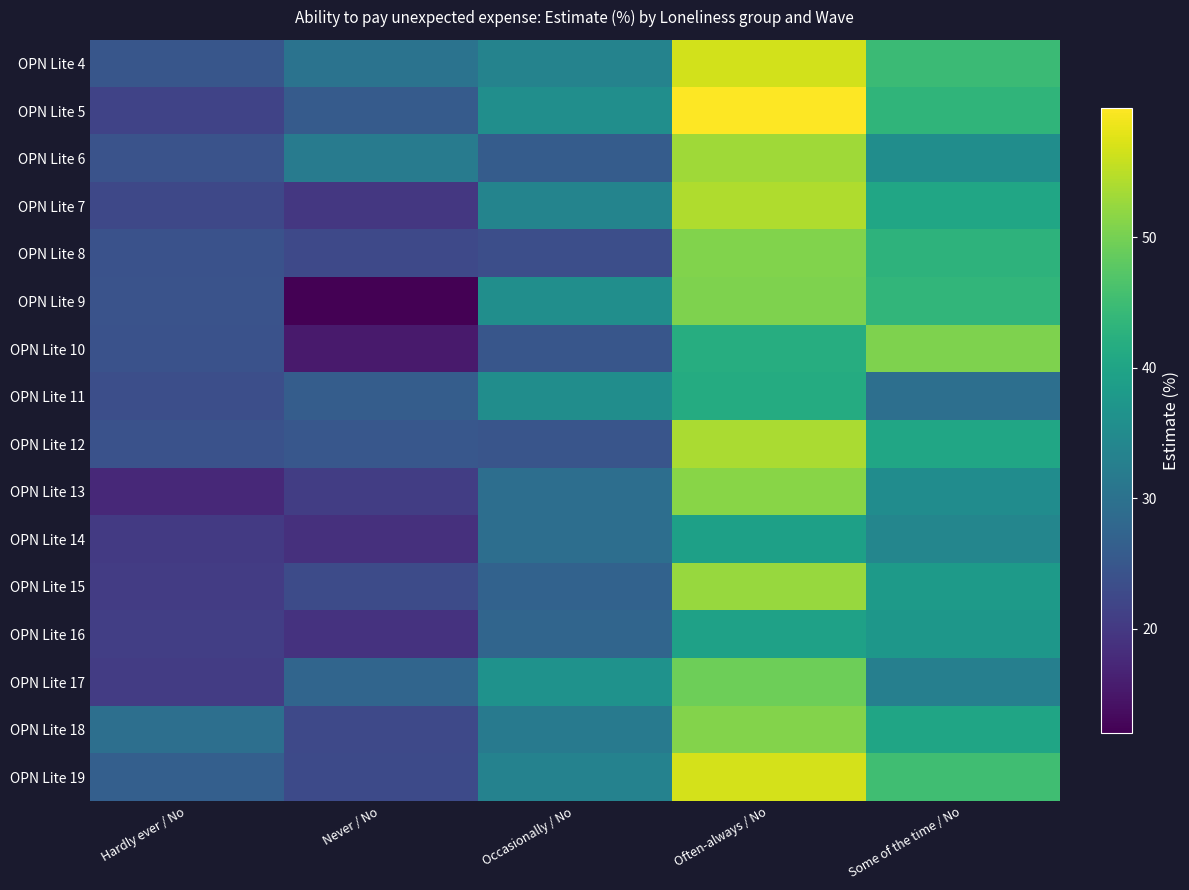

Reading left to right, list all the values displayed in this chart.

OPN Lite 4: Hardly ever / No=24.8	Never / No=30.2	Occasionally / No=33.5	Often-always / No=56.7	Some of the time / No=44.6
OPN Lite 5: Hardly ever / No=21.7	Never / No=25.8	Occasionally / No=35.7	Often-always / No=59.9	Some of the time / No=43.4
OPN Lite 6: Hardly ever / No=24.3	Never / No=31.9	Occasionally / No=26.0	Often-always / No=53.0	Some of the time / No=35.5
OPN Lite 7: Hardly ever / No=22.4	Never / No=19.7	Occasionally / No=33.6	Often-always / No=54.1	Some of the time / No=40.4
OPN Lite 8: Hardly ever / No=24.1	Never / No=22.5	Occasionally / No=23.5	Often-always / No=50.8	Some of the time / No=43.0
OPN Lite 9: Hardly ever / No=24.3	Never / No=12.0	Occasionally / No=35.6	Often-always / No=50.6	Some of the time / No=43.6
OPN Lite 10: Hardly ever / No=24.1	Never / No=15.5	Occasionally / No=24.9	Often-always / No=41.8	Some of the time / No=50.7
OPN Lite 11: Hardly ever / No=23.5	Never / No=26.2	Occasionally / No=35.4	Often-always / No=41.5	Some of the time / No=29.5
OPN Lite 12: Hardly ever / No=24.1	Never / No=25.0	Occasionally / No=24.7	Often-always / No=53.8	Some of the time / No=40.3
OPN Lite 13: Hardly ever / No=17.5	Never / No=20.7	Occasionally / No=29.4	Often-always / No=51.3	Some of the time / No=35.3
OPN Lite 14: Hardly ever / No=20.2	Never / No=18.6	Occasionally / No=29.4	Often-always / No=39.2	Some of the time / No=33.9
OPN Lite 15: Hardly ever / No=20.5	Never / No=22.9	Occasionally / No=27.1	Often-always / No=52.6	Some of the time / No=38.1
OPN Lite 16: Hardly ever / No=20.9	Never / No=19.1	Occasionally / No=27.7	Often-always / No=39.5	Some of the time / No=37.4
OPN Lite 17: Hardly ever / No=20.5	Never / No=27.6	Occasionally / No=36.5	Often-always / No=49.4	Some of the time / No=32.7
OPN Lite 18: Hardly ever / No=29.5	Never / No=22.5	Occasionally / No=31.8	Often-always / No=51.0	Some of the time / No=40.2
OPN Lite 19: Hardly ever / No=26.5	Never / No=22.7	Occasionally / No=33.3	Often-always / No=56.8	Some of the time / No=45.3